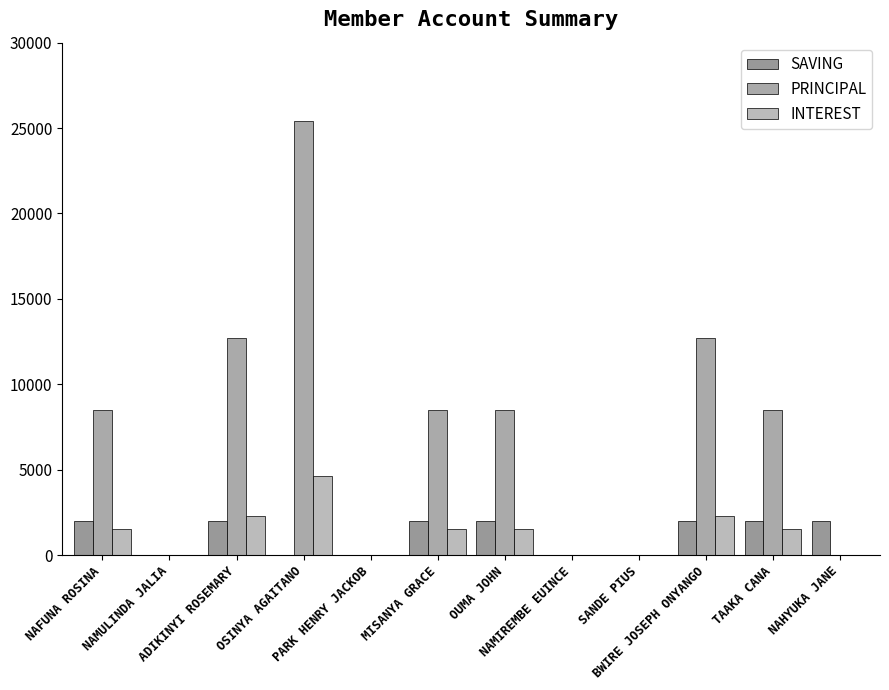

Are the bars horizontal?

No